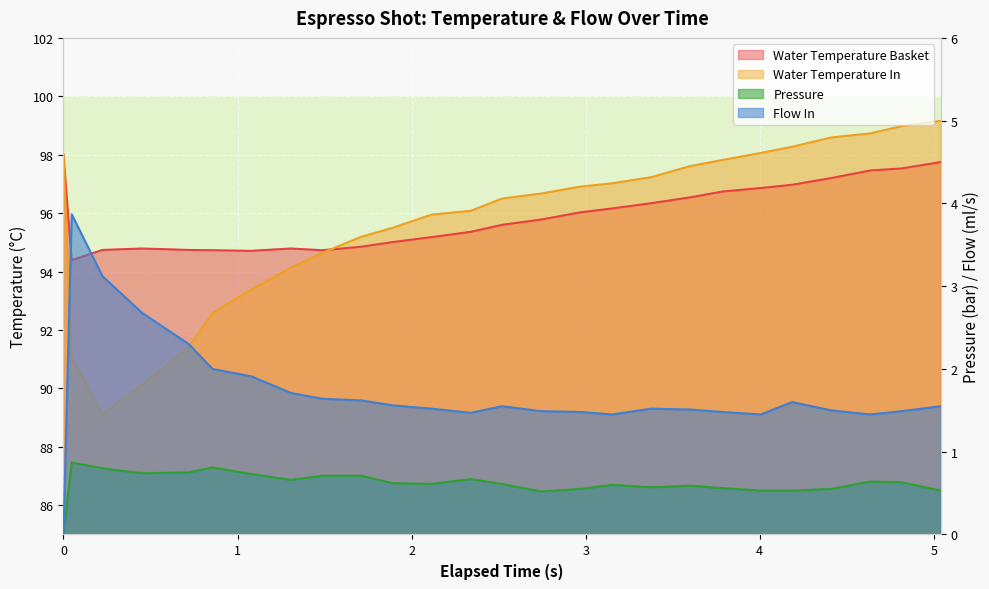

What is the value of the pressure point at the 11th from the left?

0.6